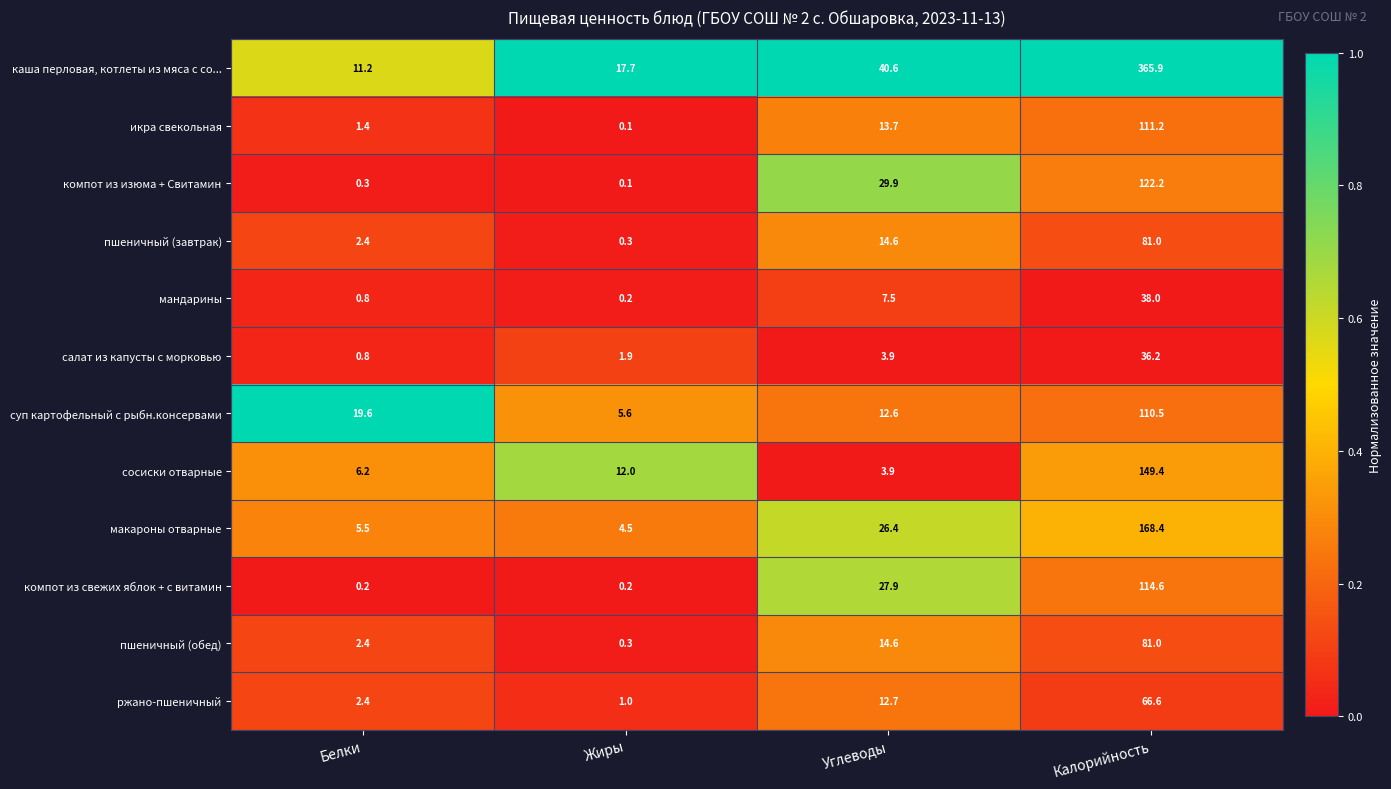

What is the maximum value shown in the chart?

365.9